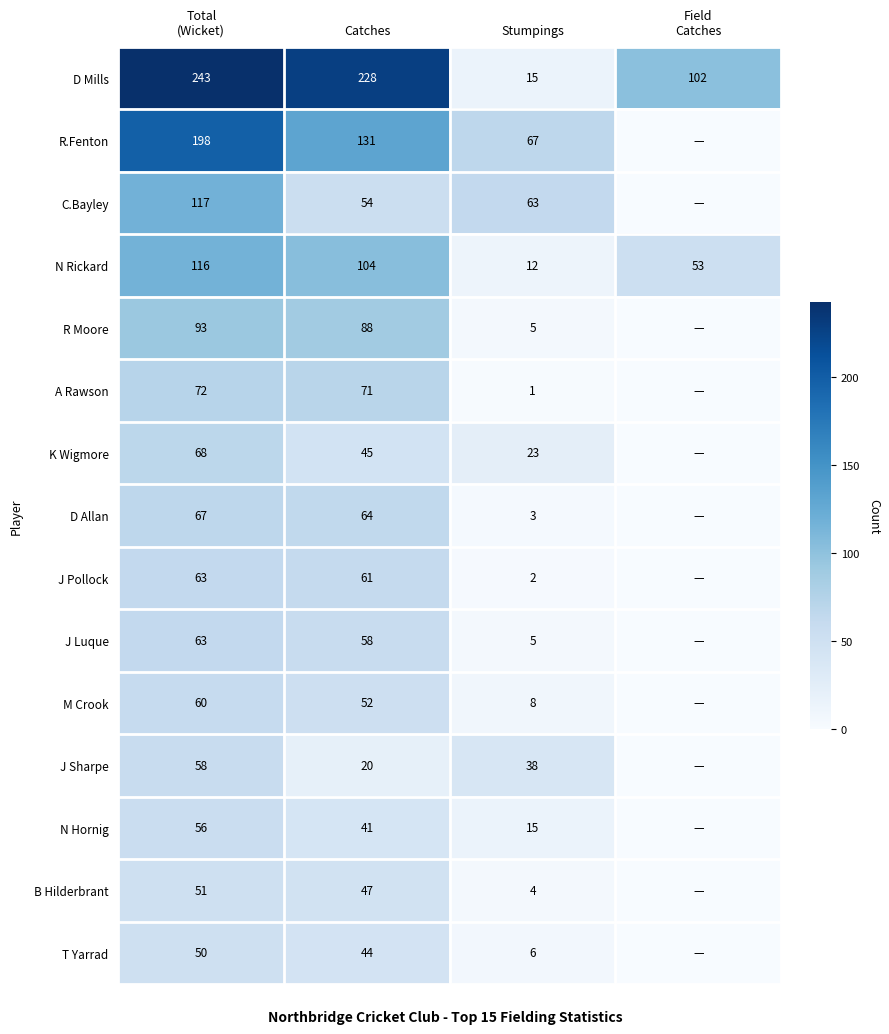

What is the difference between the highest and lowest values at Stumpings?

66